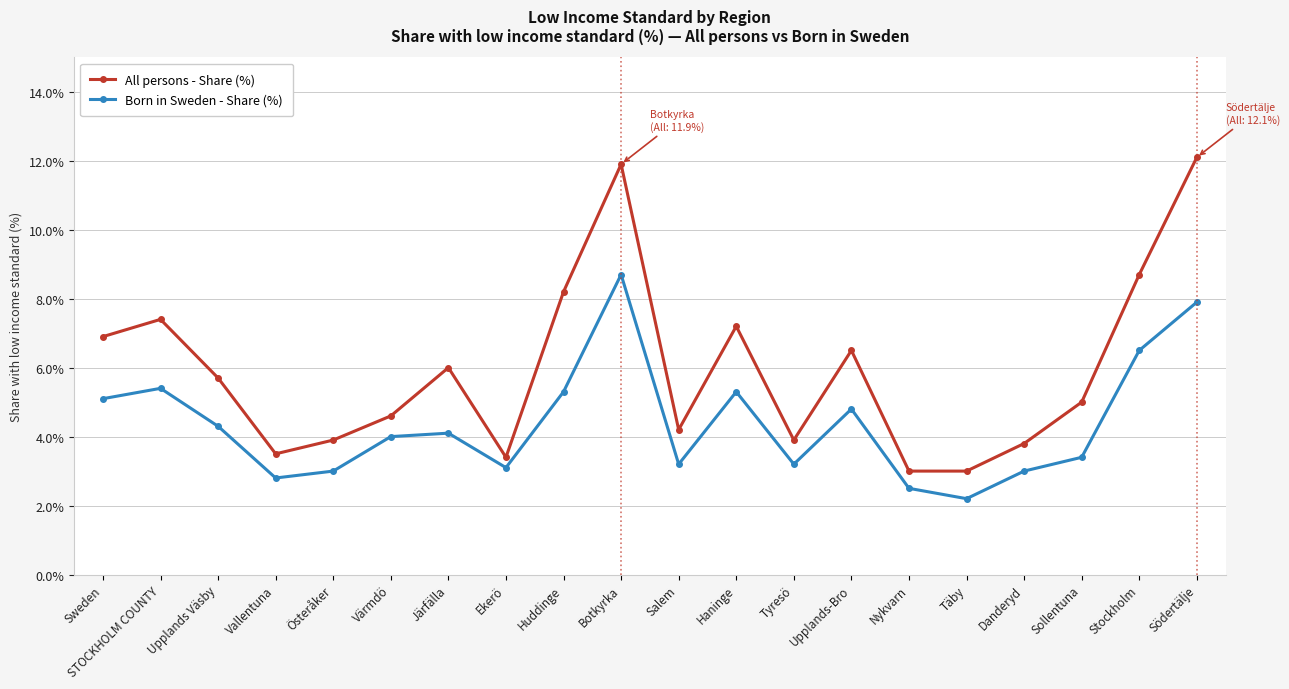

Where does the Born in Sweden - Share (%) series first go above 4?

Sweden